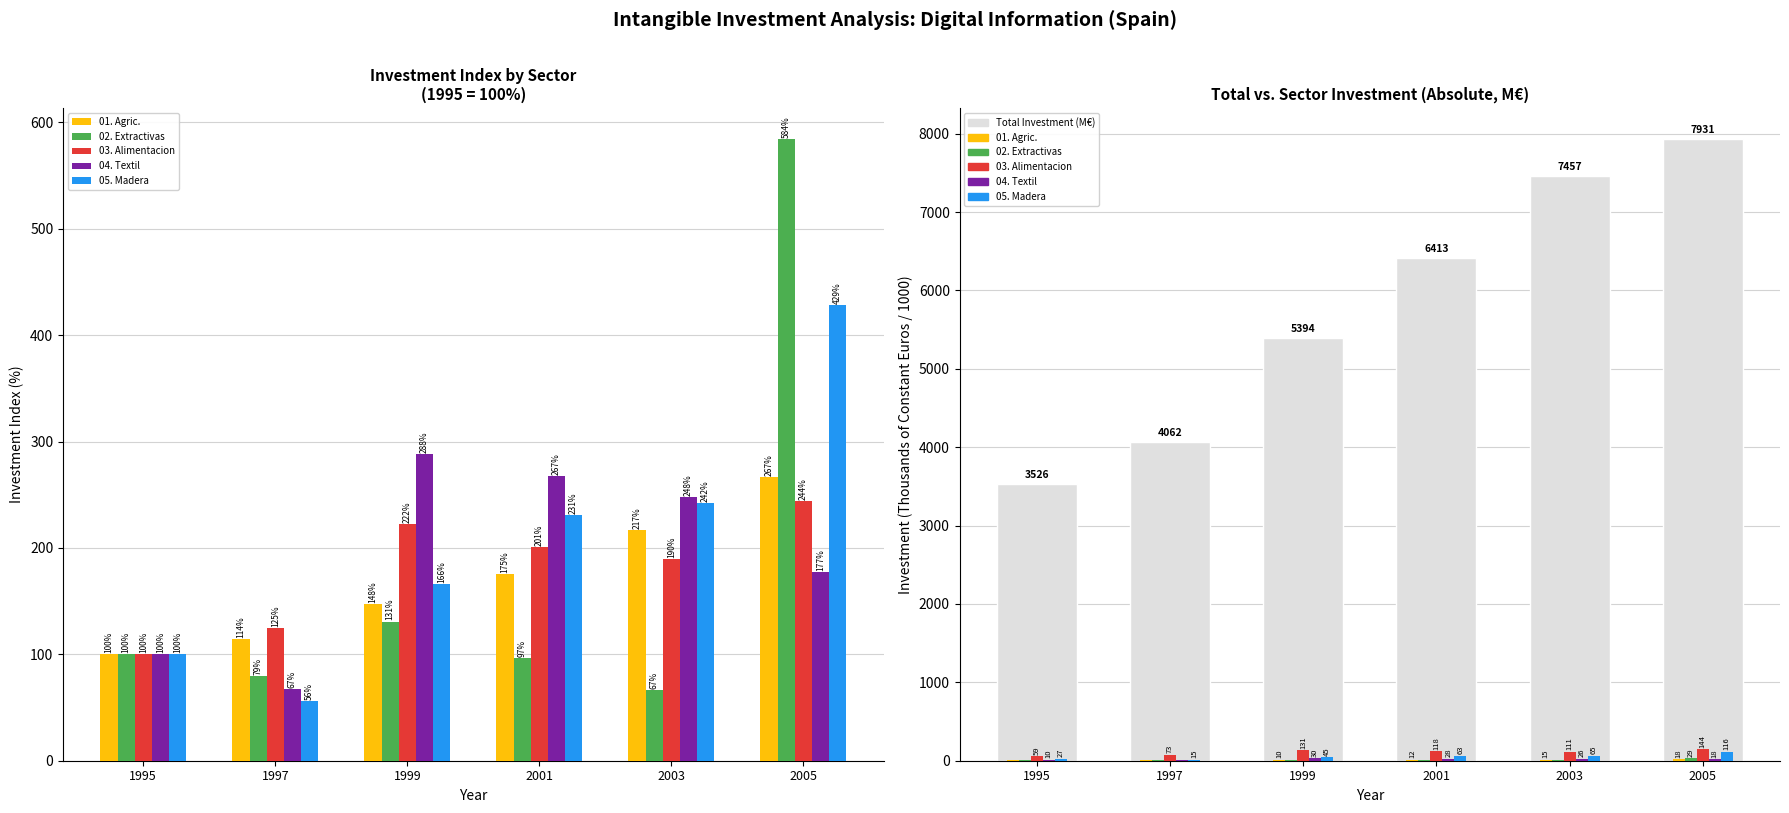

Reading left to right, extract all data points from this chart.

01. Agric.: 1995=6.9	1997=7.9	1999=10.2	2001=12.2	2003=15.0	2005=18.5
02. Extractivas: 1995=5.0	1997=4.0	1999=6.5	2001=4.8	2003=3.3	2005=29.2
03. Alimentacion: 1995=58.8	1997=73.3	1999=130.8	2001=118.1	2003=111.5	2005=143.6
04. Textil: 1995=10.3	1997=6.9	1999=29.7	2001=27.6	2003=25.6	2005=18.3
05. Madera: 1995=27.0	1997=15.1	1999=44.9	2001=62.5	2003=65.4	2005=115.9
Total Investment (M€): 1995=3525.5	1997=4061.7	1999=5394.1	2001=6412.9	2003=7456.8	2005=7931.4